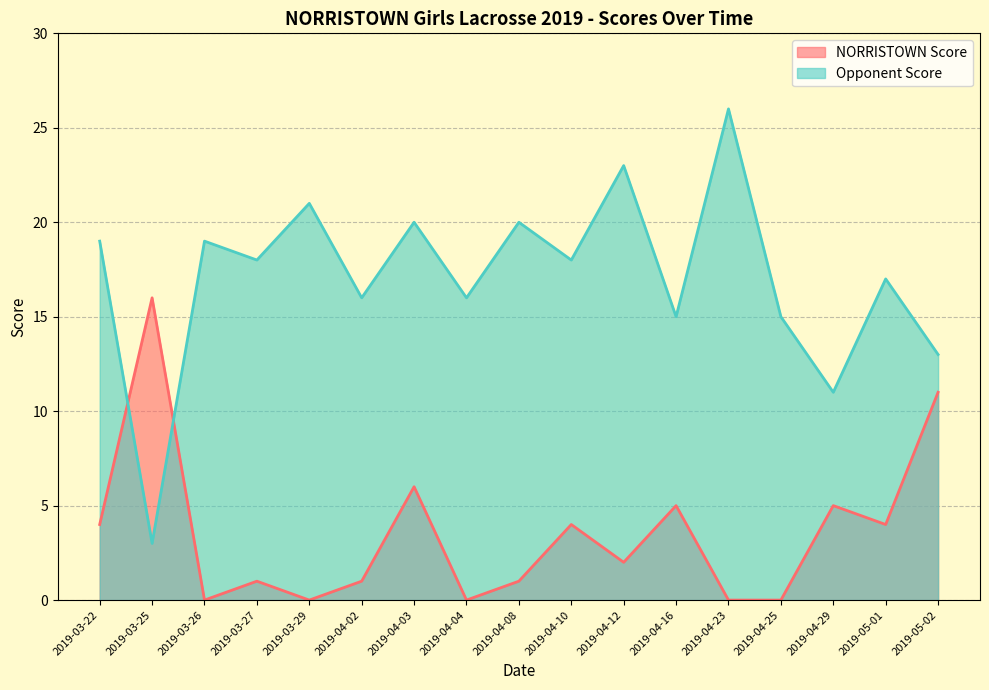

Between which two adjacent categories do NORRISTOWN Score and Opponent Score first intersect?

2019-03-22 and 2019-03-25